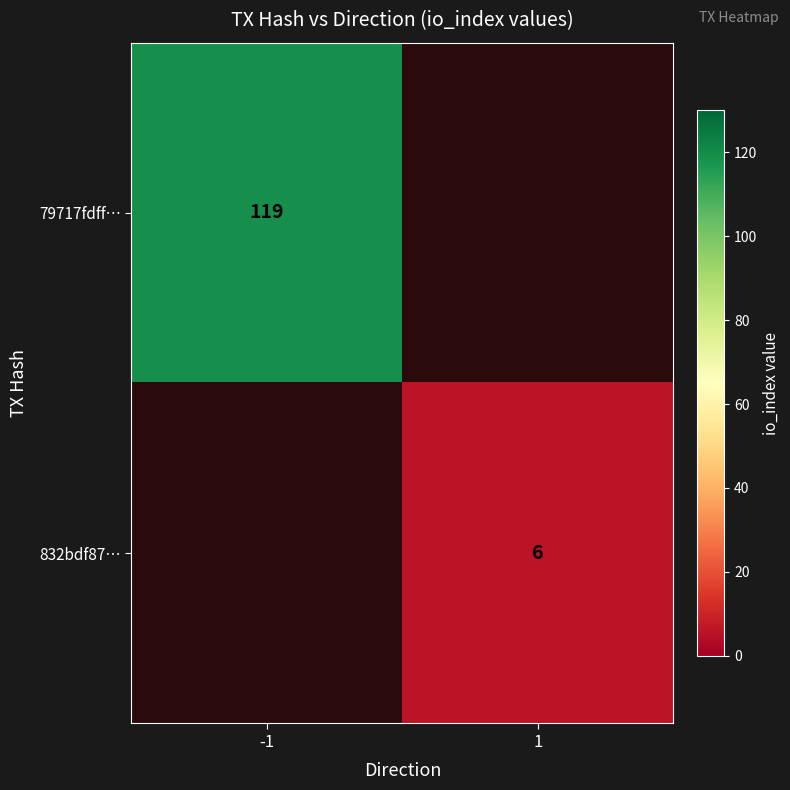

Which has a higher value, 1 or -1?

-1